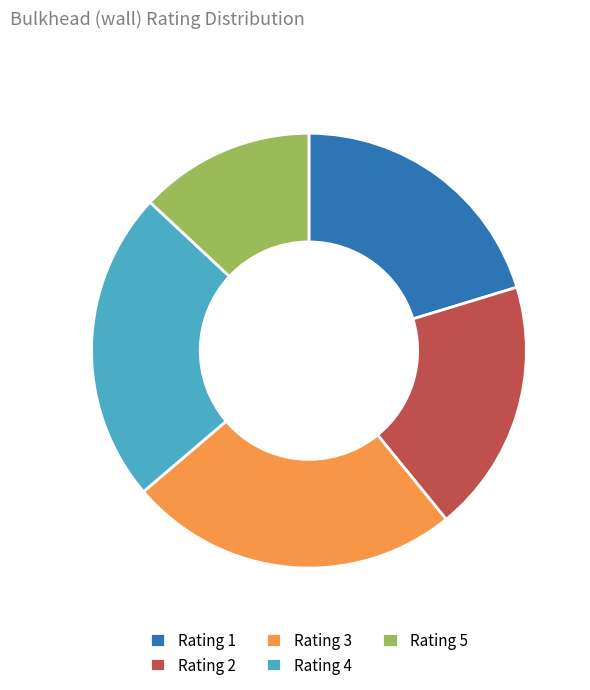

Is there any slice that represents more than half of the pie?

No